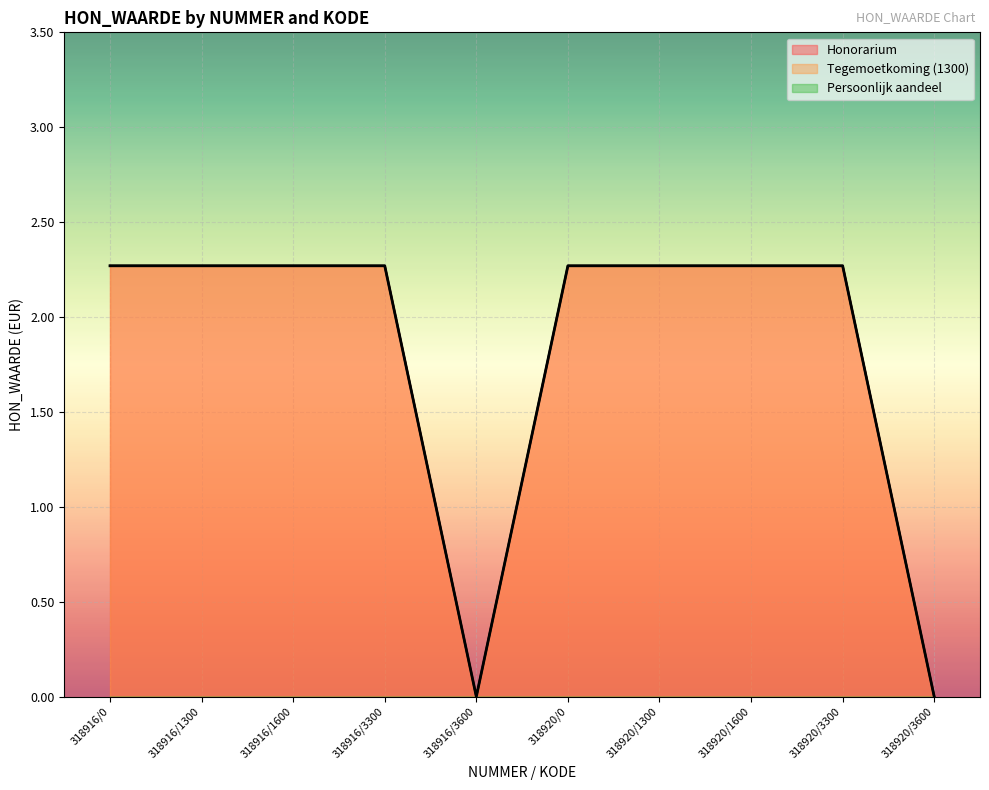

True or false: Tegemoetkoming (1300) and Honorarium cross at least once.

False